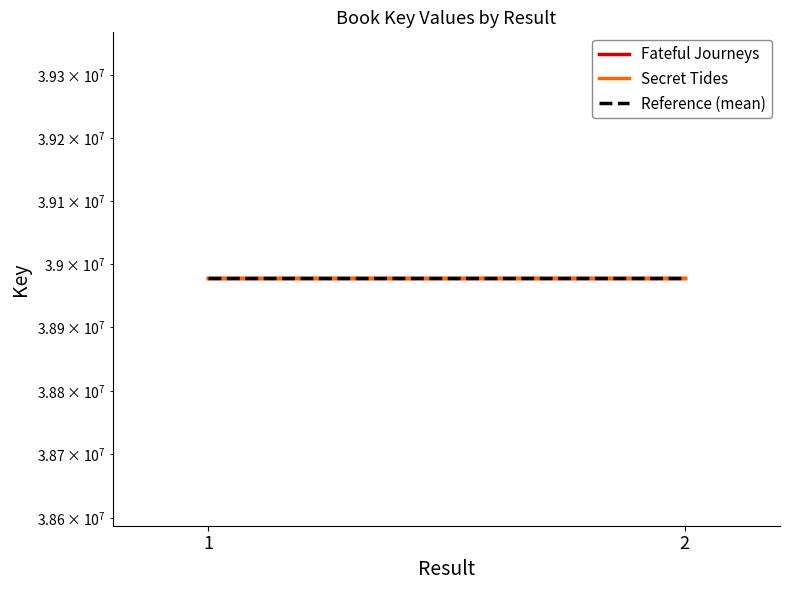

How many data points does each series have?

2